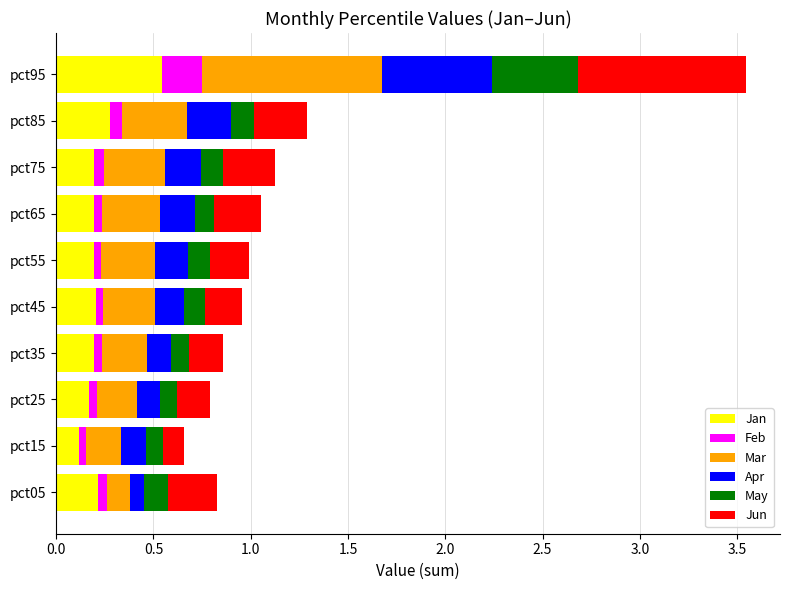

At which category is the sum across all series the highest?

pct95